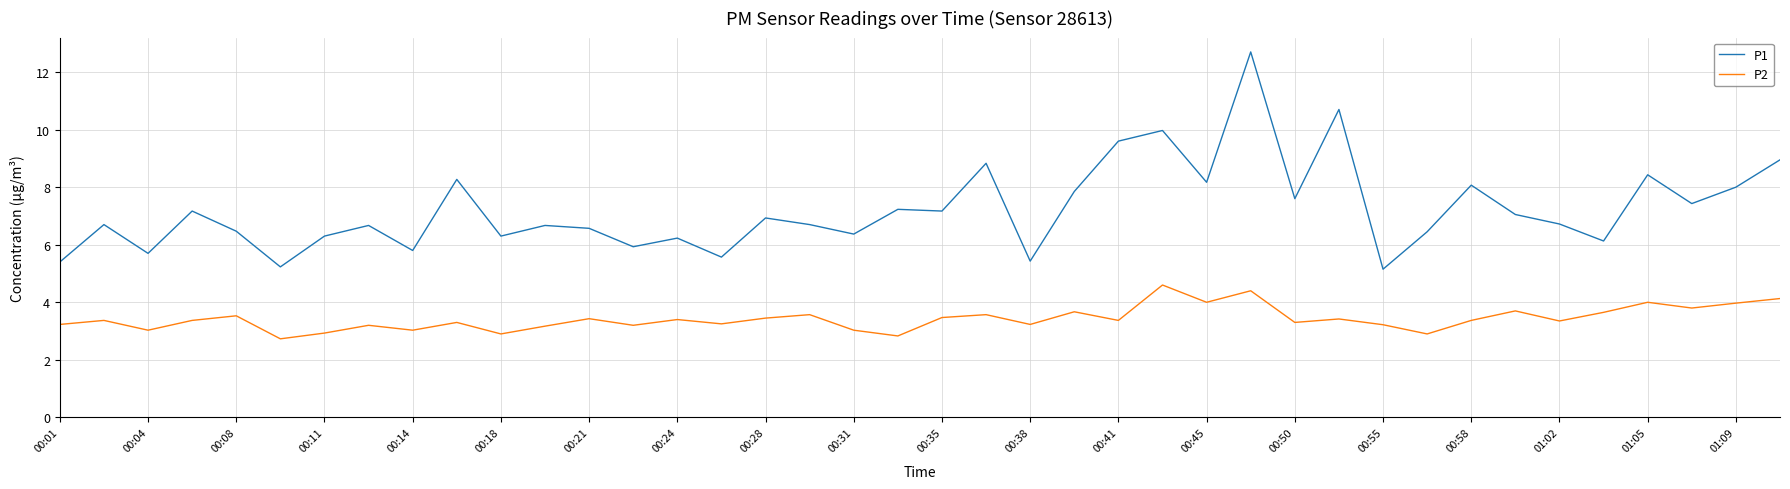

Which series has the largest range (max minus min)?

P1